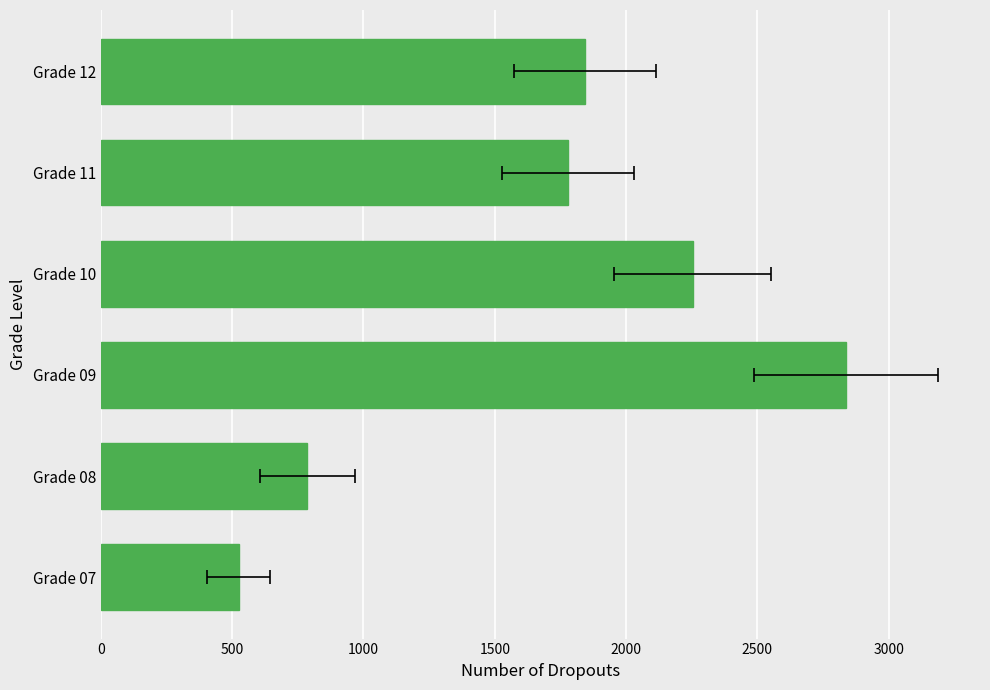

What is the difference between the maximum and minimum values?

2312